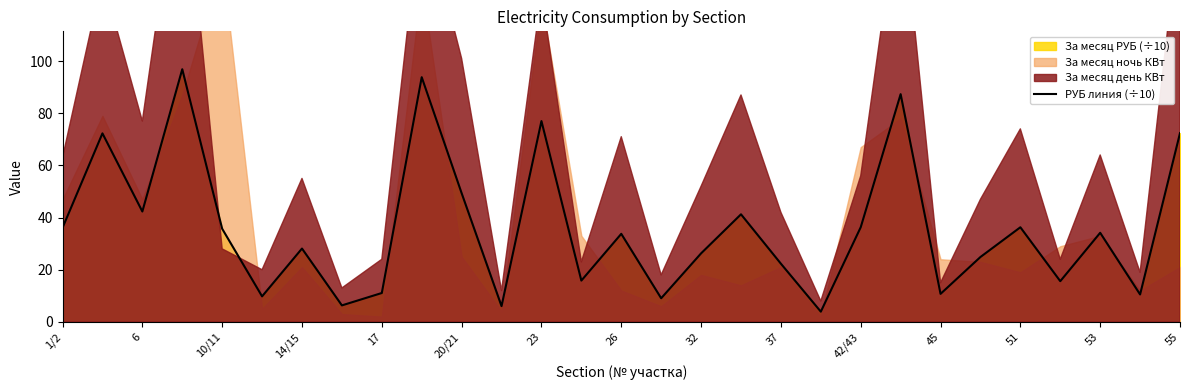

How many points are higher than both their immediate neighbors (excluding endpoints)?

10